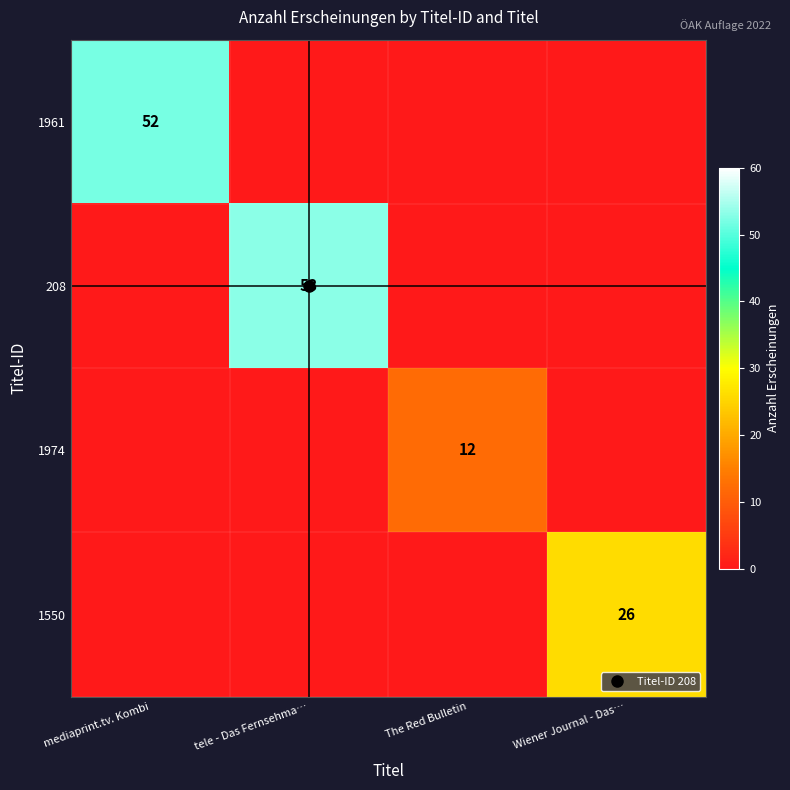

How many 1974 values are between 0 and 12?

4